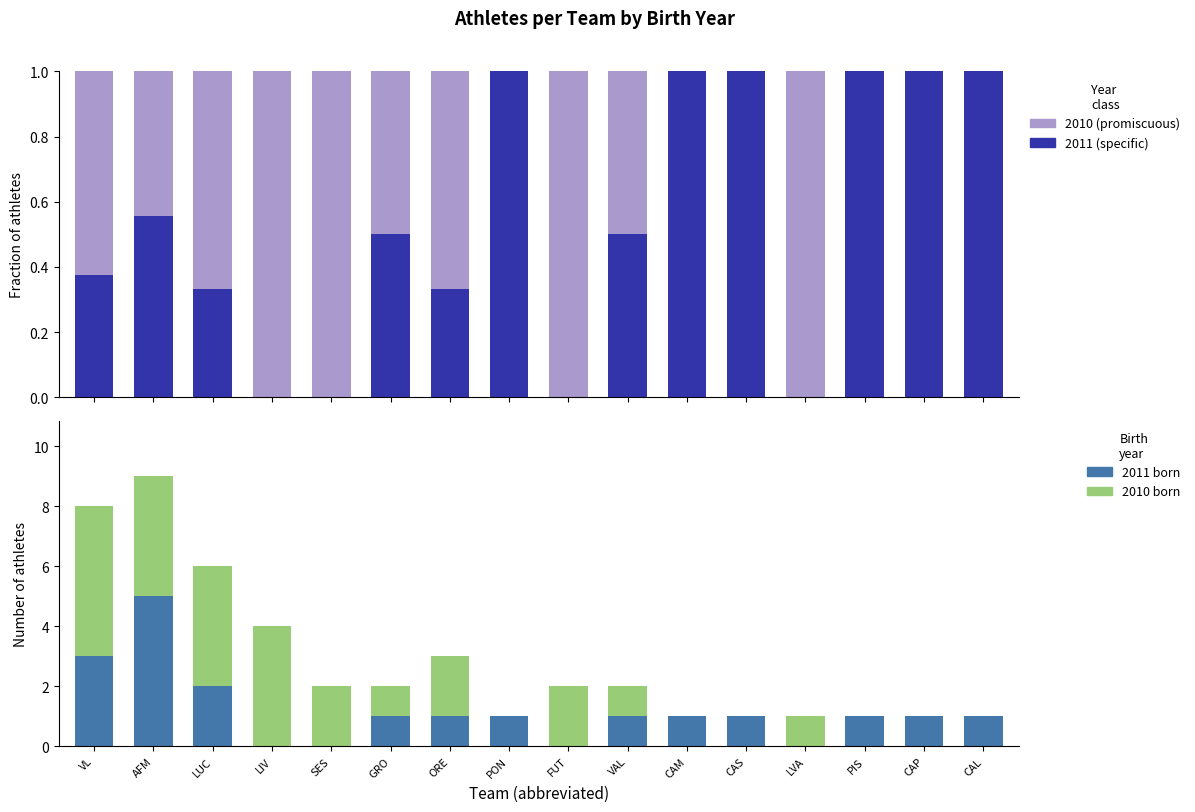

How many values in 2010 (promiscuous) are above zero?

10